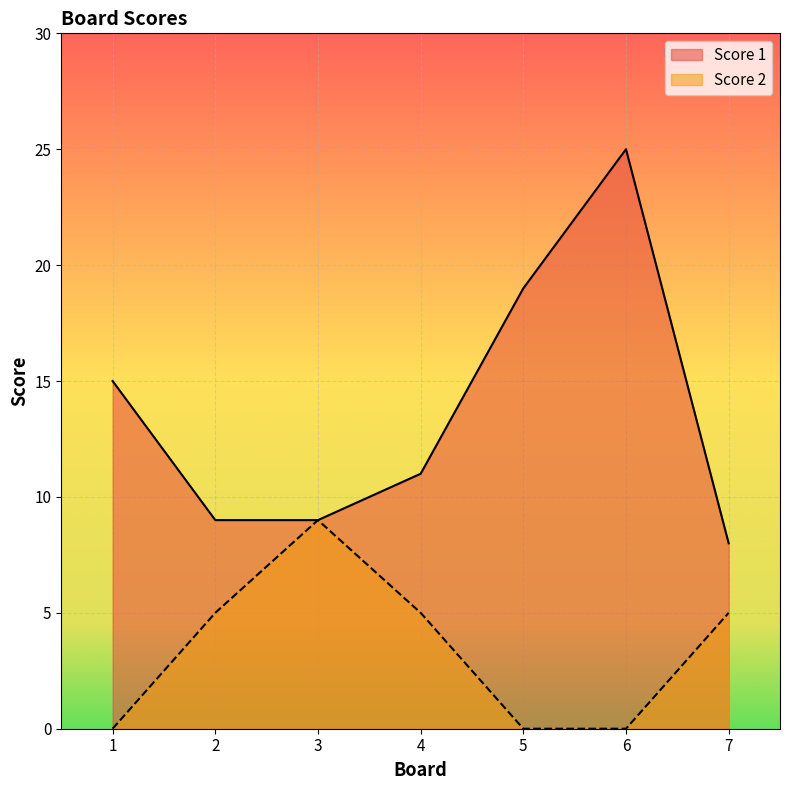

How many categories are shown in the chart?

7